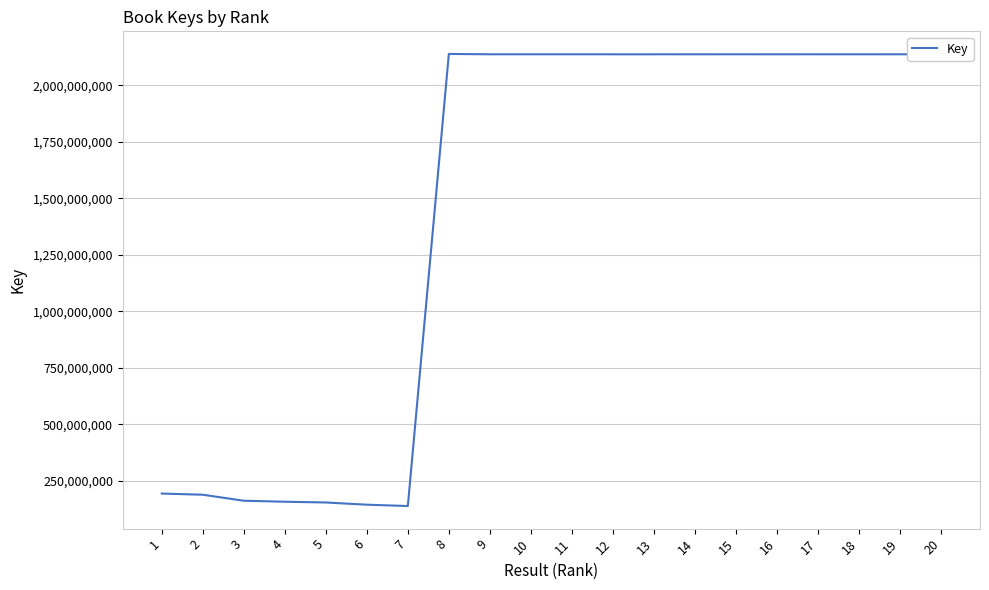

What is the sum of the values at 9 and 2?

2326861982